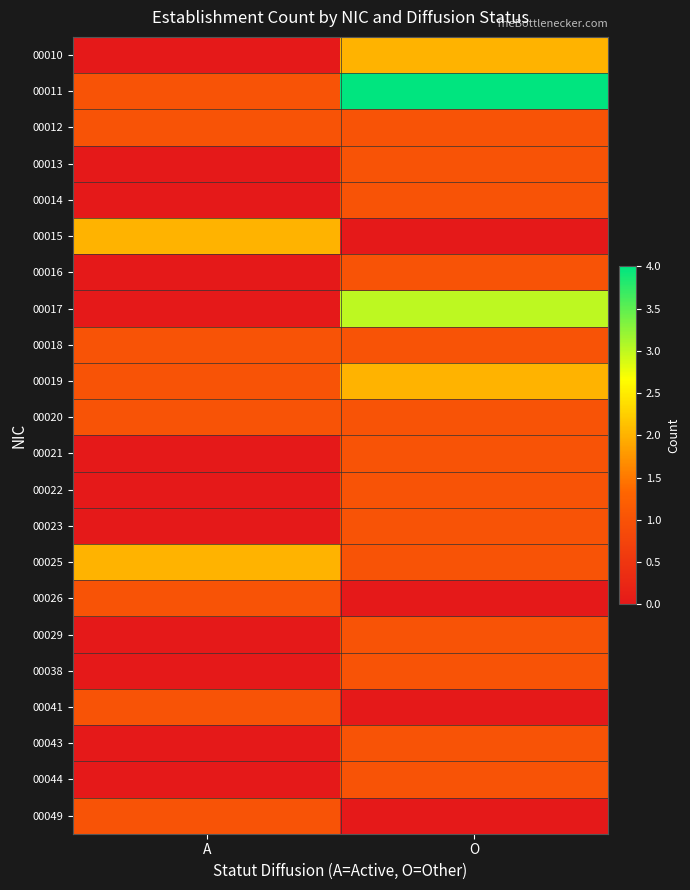

What is the spread (max minus min) of values at A?

2